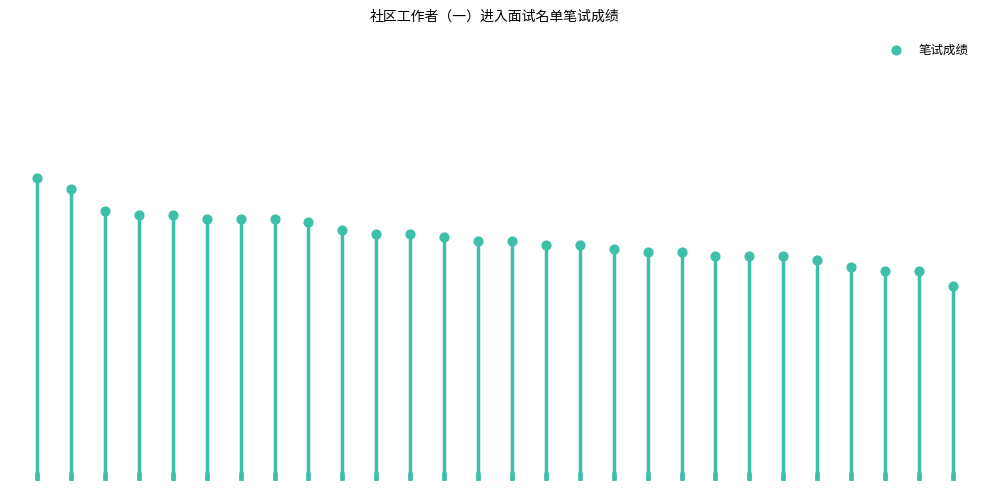

Approximately how many times larger is the value at 1 compared to 11?

1.2